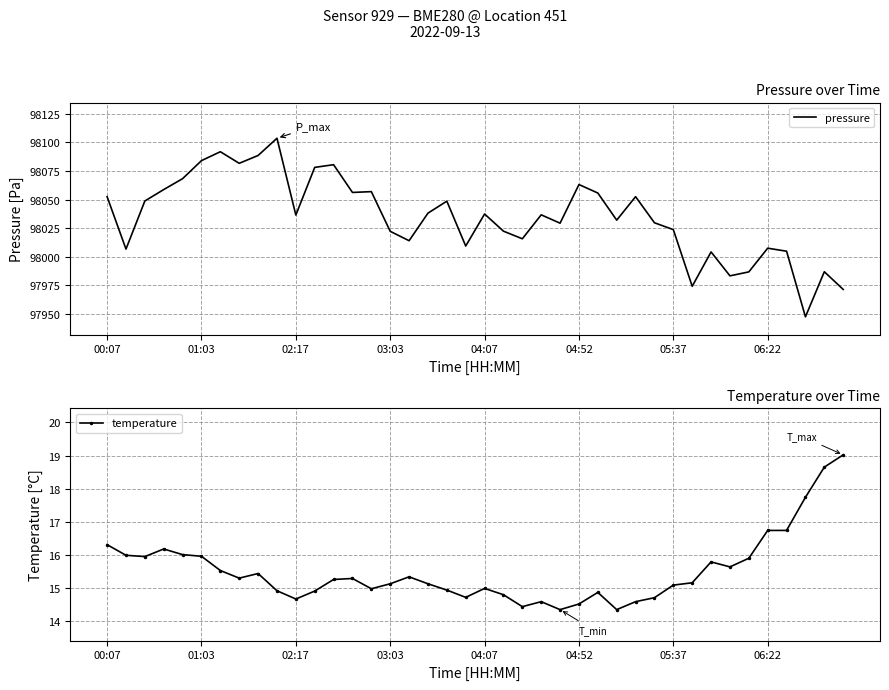

The temperature series shows 25.6 at 04:07. True or false?

False